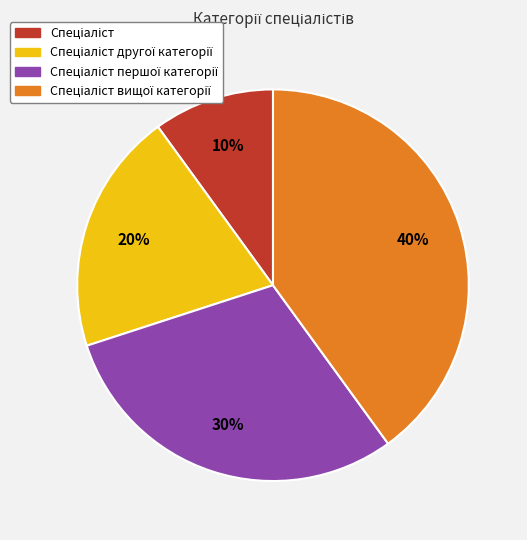

Count the number of slices in the pie.

4